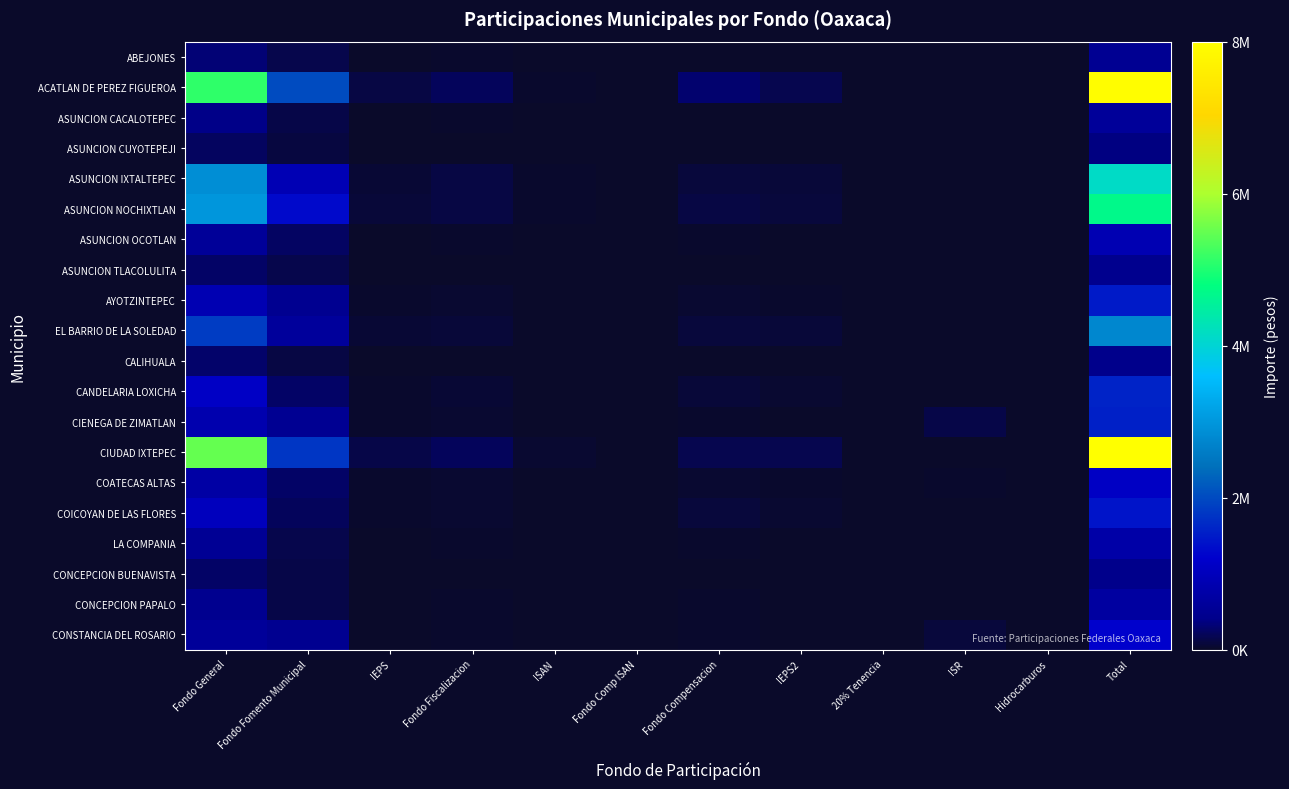

List the series in order of their peak value, highest first.

CIUDAD IXTEPEC, ACATLAN DE PEREZ FIGUEROA, ASUNCION NOCHIXTLAN, ASUNCION IXTALTEPEC, EL BARRIO DE LA SOLEDAD, CANDELARIA LOXICHA, CIENEGA DE ZIMATLAN, AYOTZINTEPEC, COICOYAN DE LAS FLORES, CONSTANCIA DEL ROSARIO, COATECAS ALTAS, ASUNCION OCOTLAN, LA COMPANIA, CONCEPCION PAPALO, ASUNCION CACALOTEPEC, ABEJONES, ASUNCION TLACOLULITA, CALIHUALA, CONCEPCION BUENAVISTA, ASUNCION CUYOTEPEJI